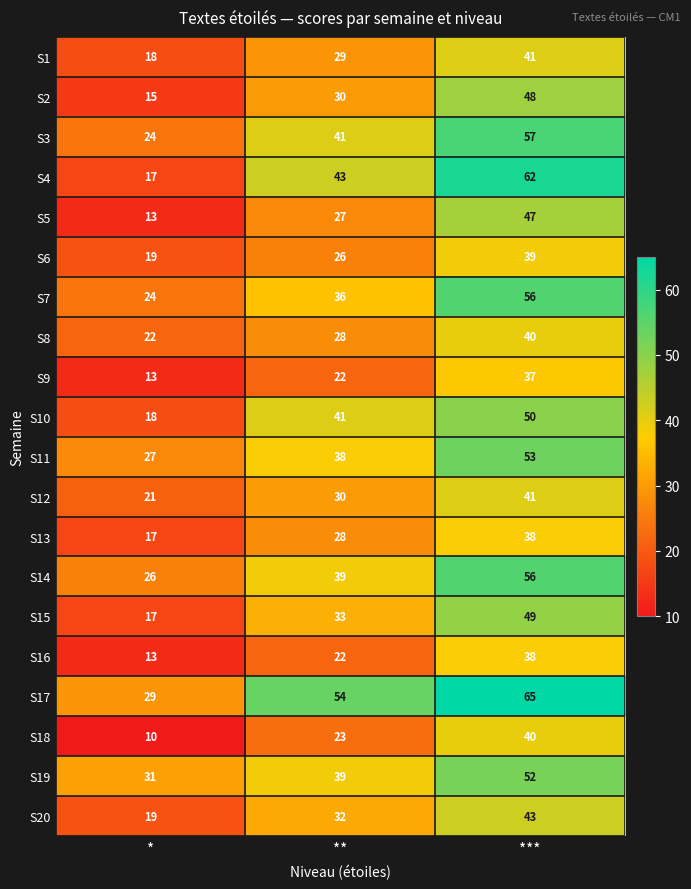

What is the difference between the second highest and minimum values in the S4 series?

26